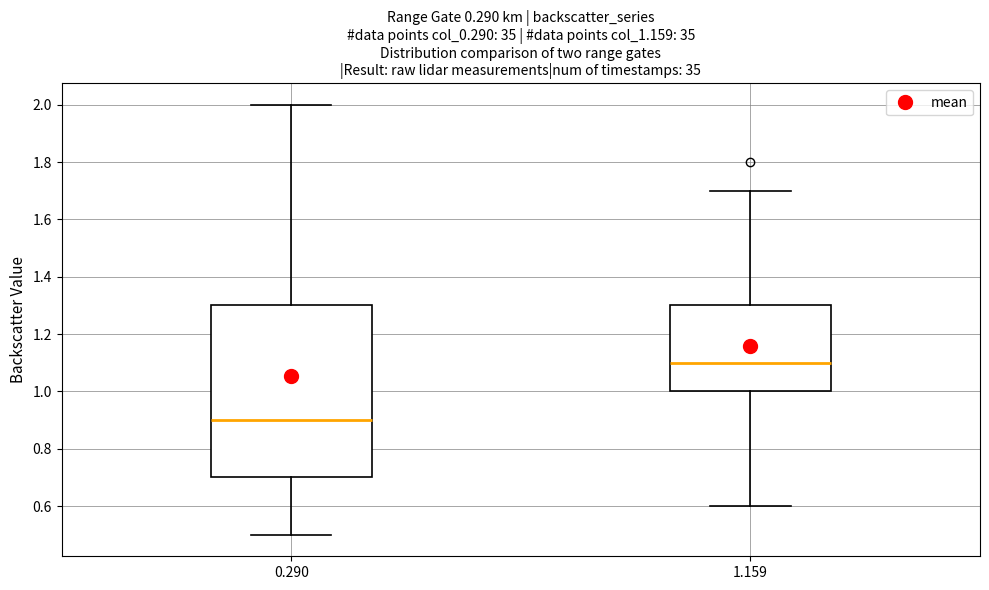

Reading left to right, transcribe this box plot: for each box, give where its median line is, the range the box spans, and where its two whiskers end, as read against the y-axis. The values are not printed on the chart, so give them approximately, as read against the axis.

0.290: median 0.9, box 0.7 to 1.3, whiskers 0.5 to 2.0
1.159: median 1.1, box 1.0 to 1.3, whiskers 0.6 to 1.7